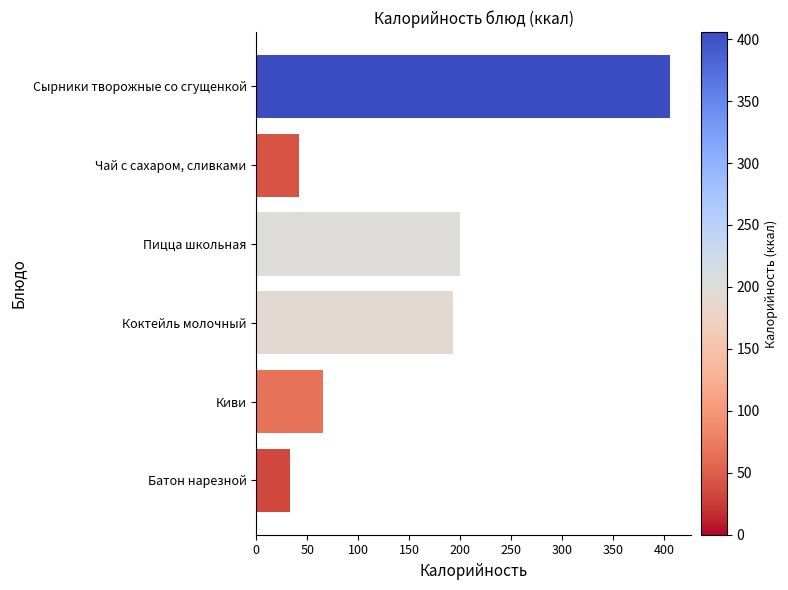

The chart shows a value of 32.7 at Батон нарезной. True or false?

True